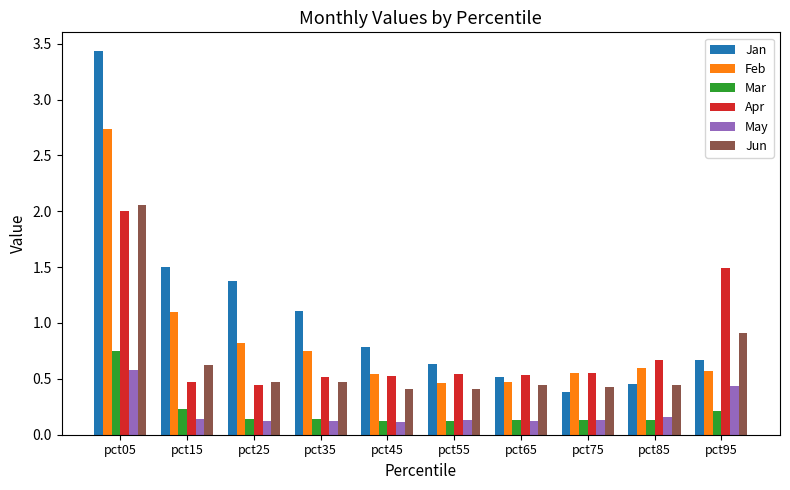

What is the sum of the May values at pct15 and pct75?

0.3